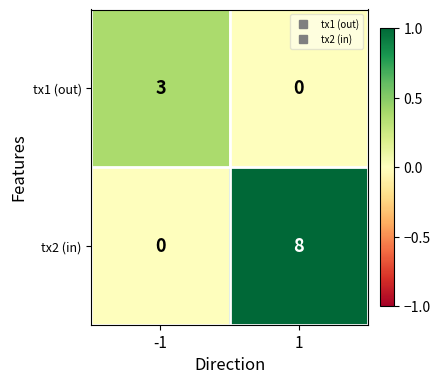

Reading right to left, what are all the values shown in this chart?

tx1 (out): 0	3
tx2 (in): 8	0